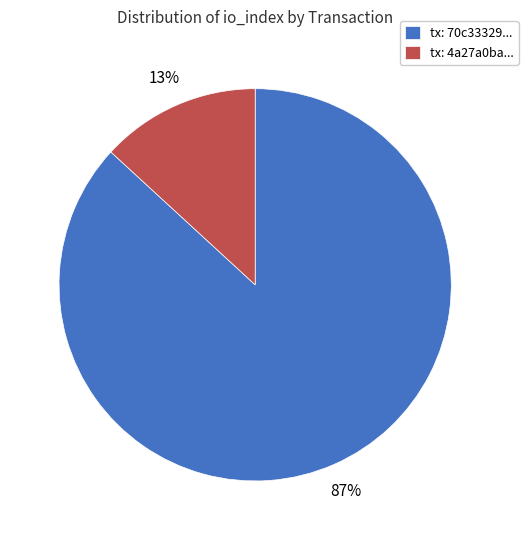

Is the sum of tx: 70c33329... and tx: 4a27a0ba... greater than half?

Yes